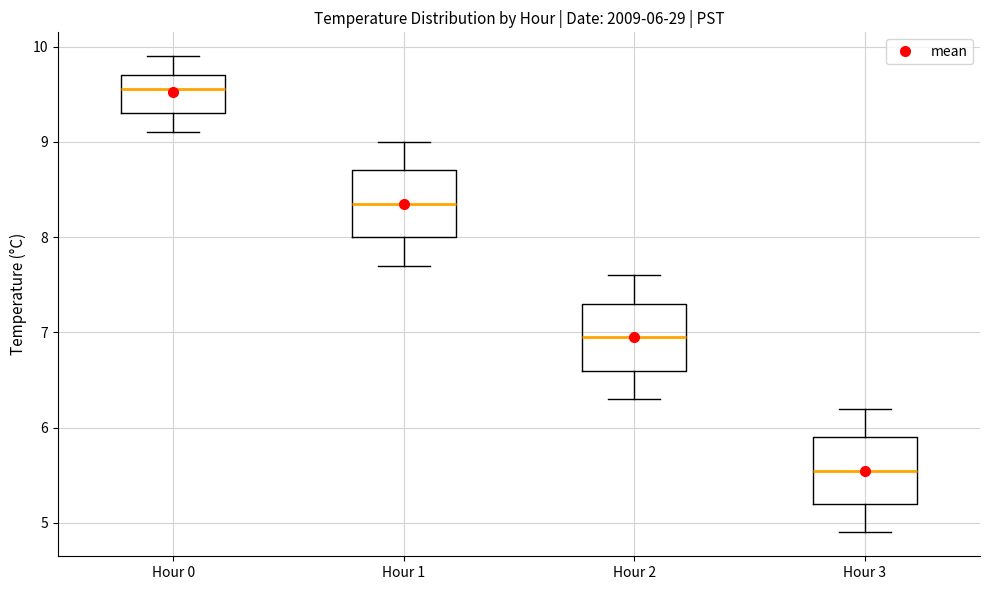

Which box has the highest median line?

Hour 0